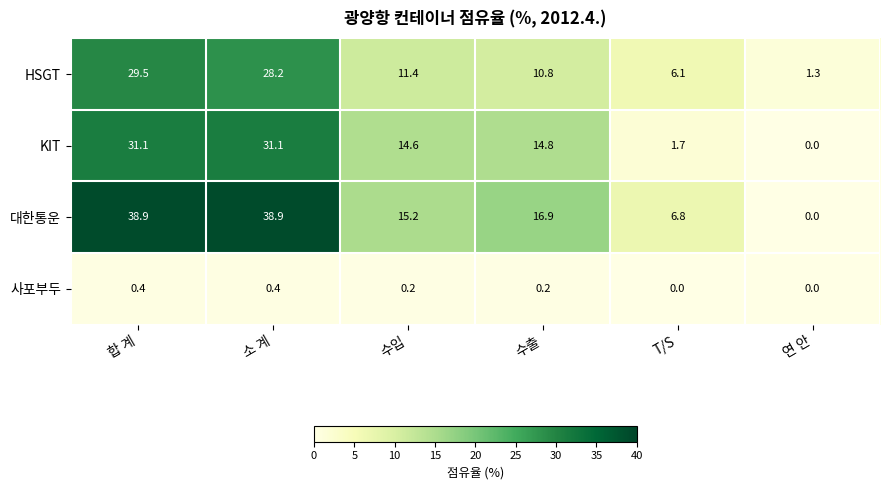

What is the sum of all 사포부두 values?

1.2